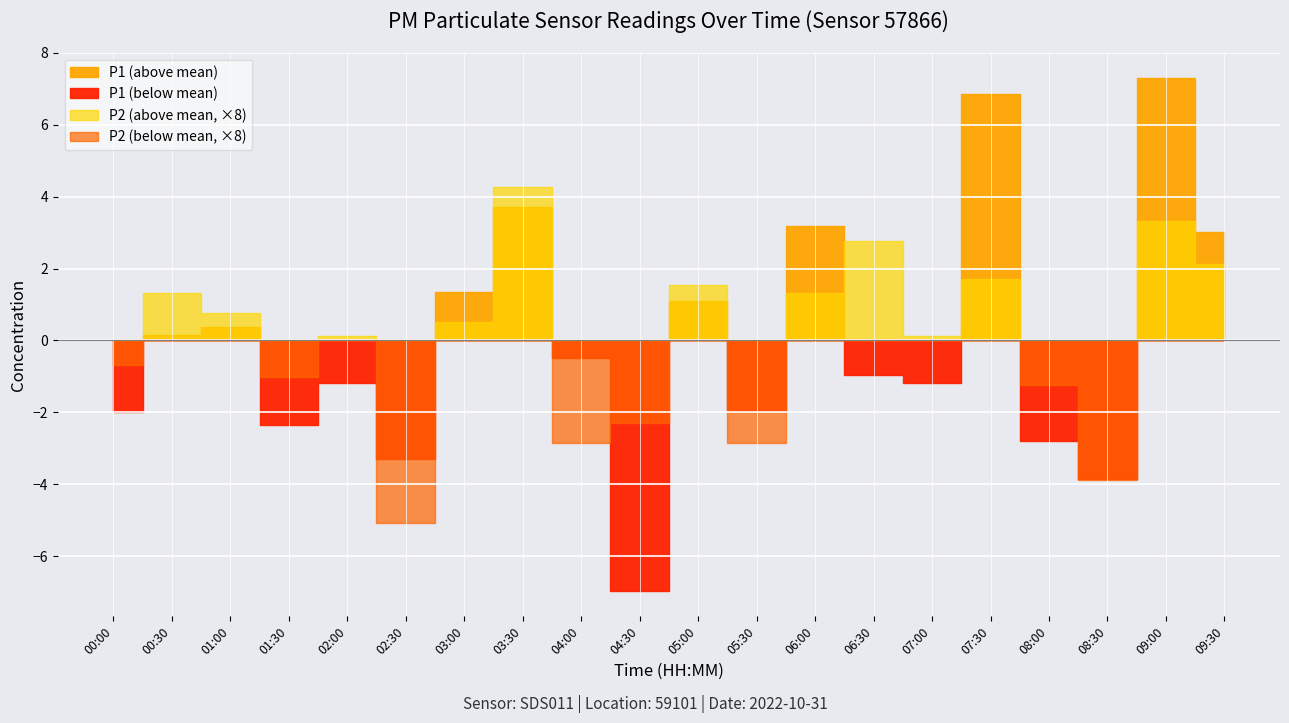

How many lines are shown in the chart?

2